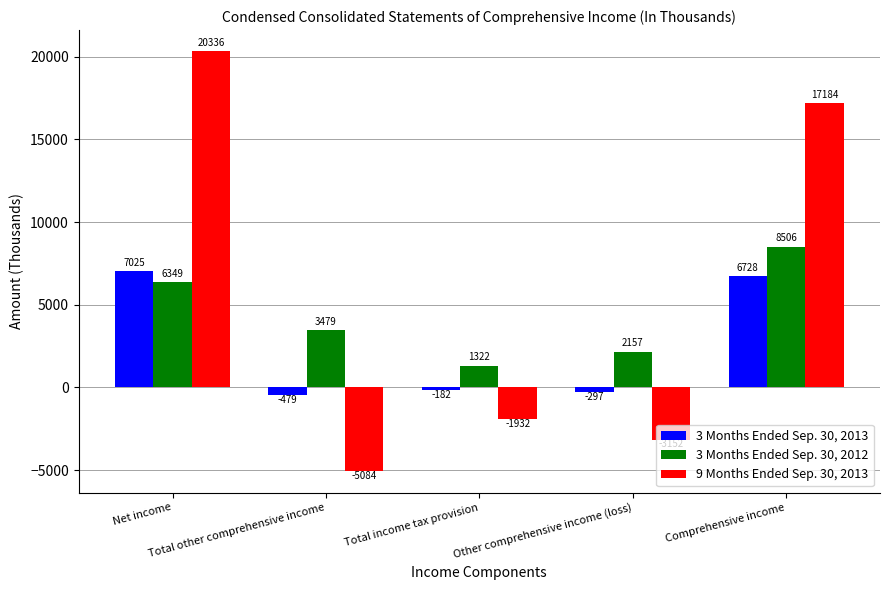

Is it true that 3 Months Ended Sep. 30, 2012 equals 4383 at Net income?

False